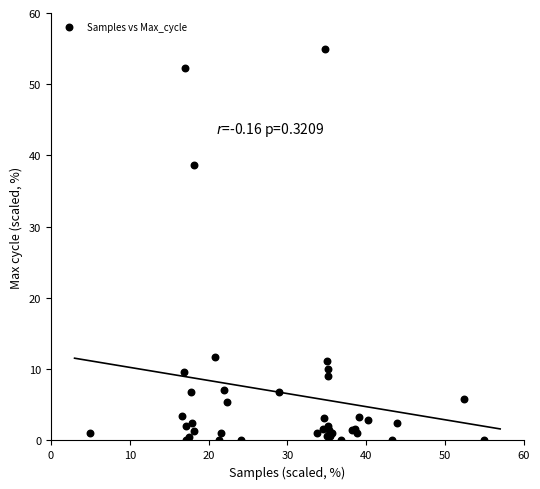

What Y value in the scatter plot is closest to 27?

38.6